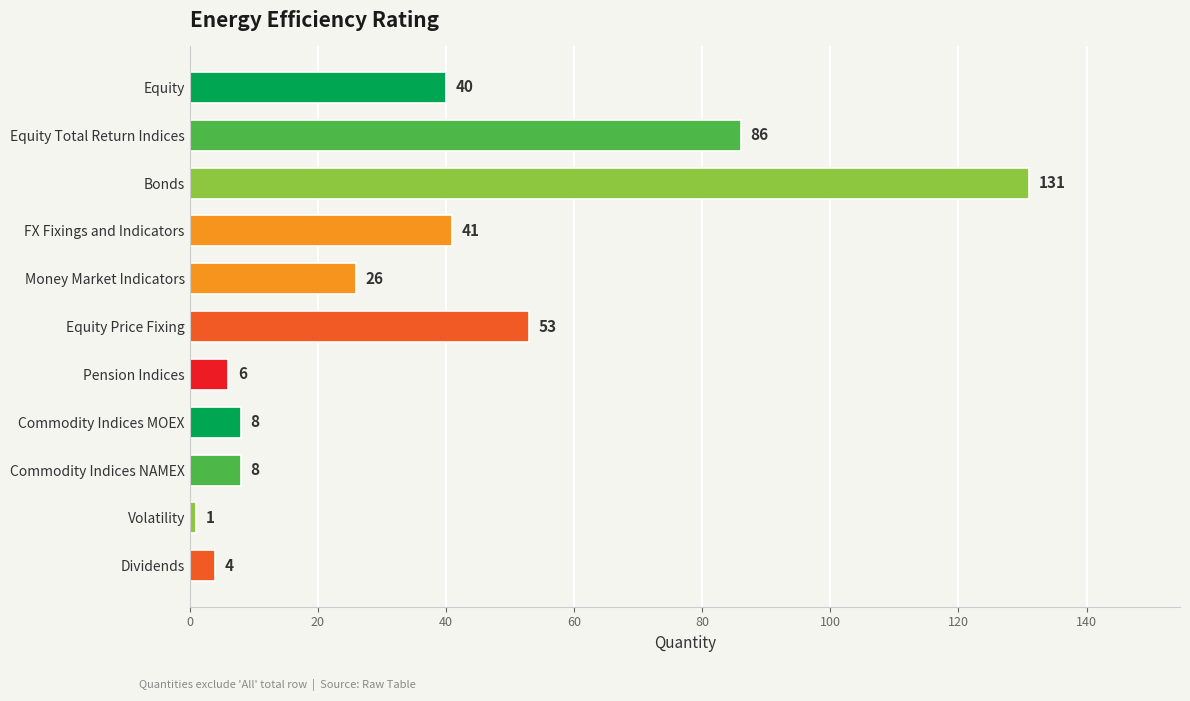

At which category does the chart reach its peak across all series?

Bonds